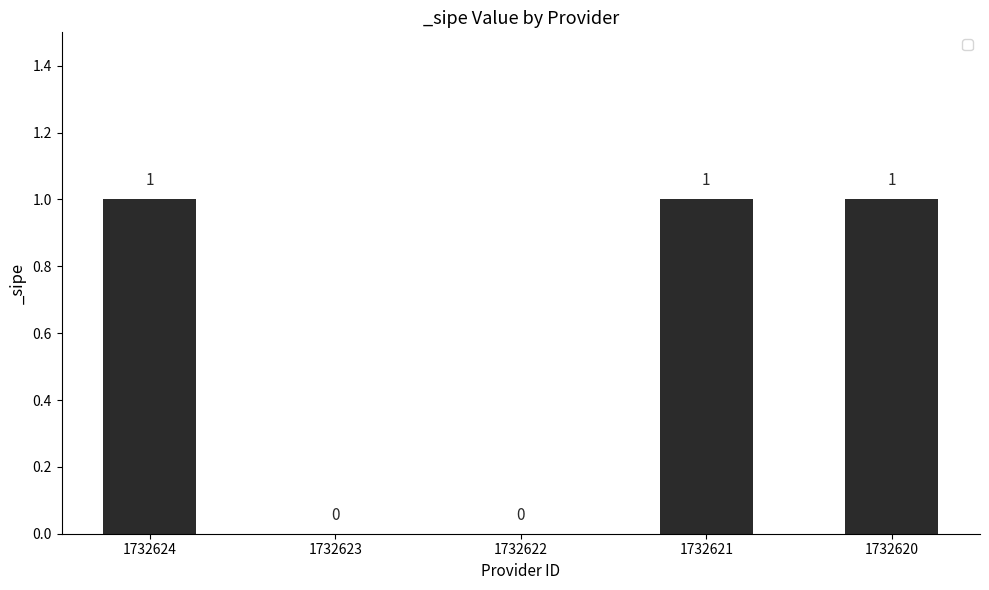

The value at 1732621 is 2. True or false?

False